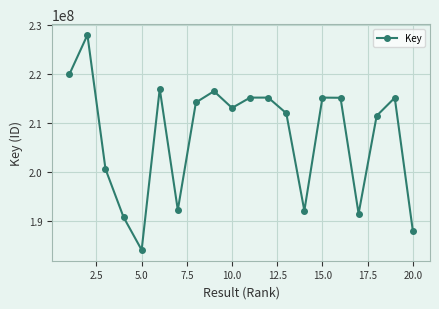

How many points are lower than both their immediate neighbors (excluding endpoints)?

5